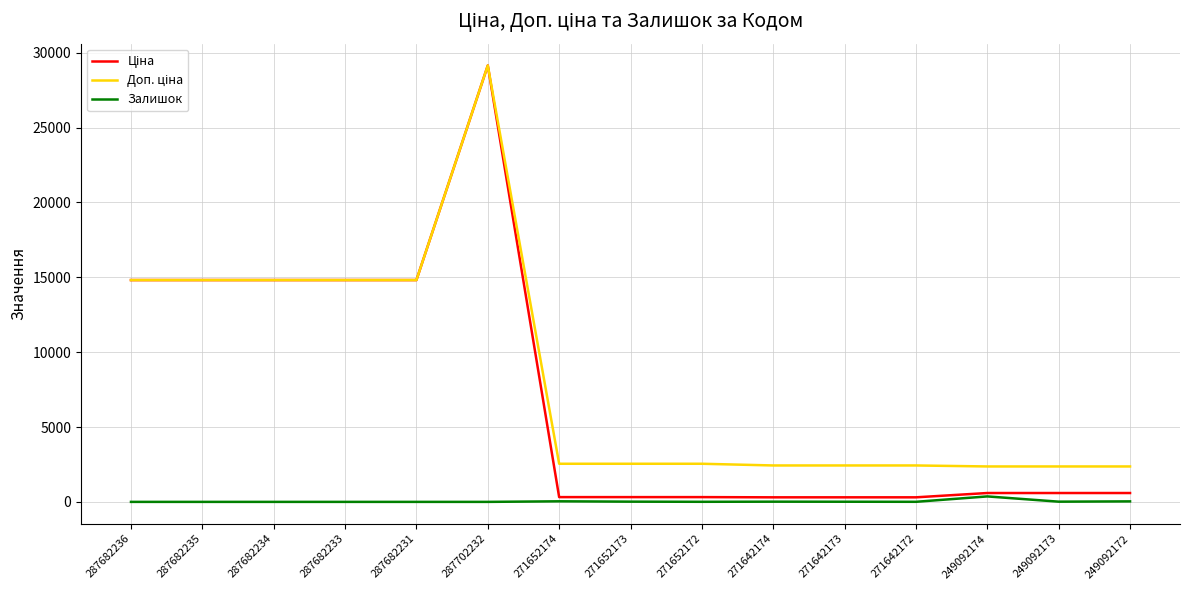

Is it true that Залишок equals 0.0 at 287682233?

True